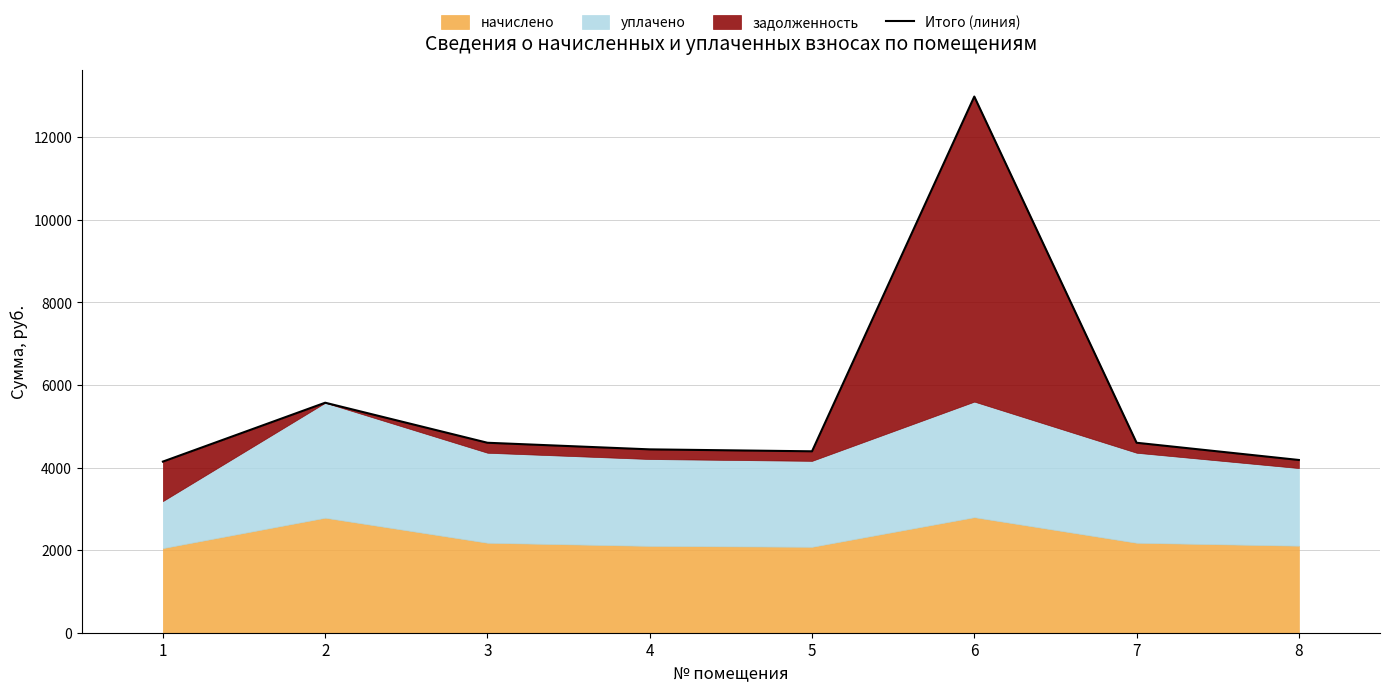

How many interior local peaks (higher than both neighbors) does the data have?

2